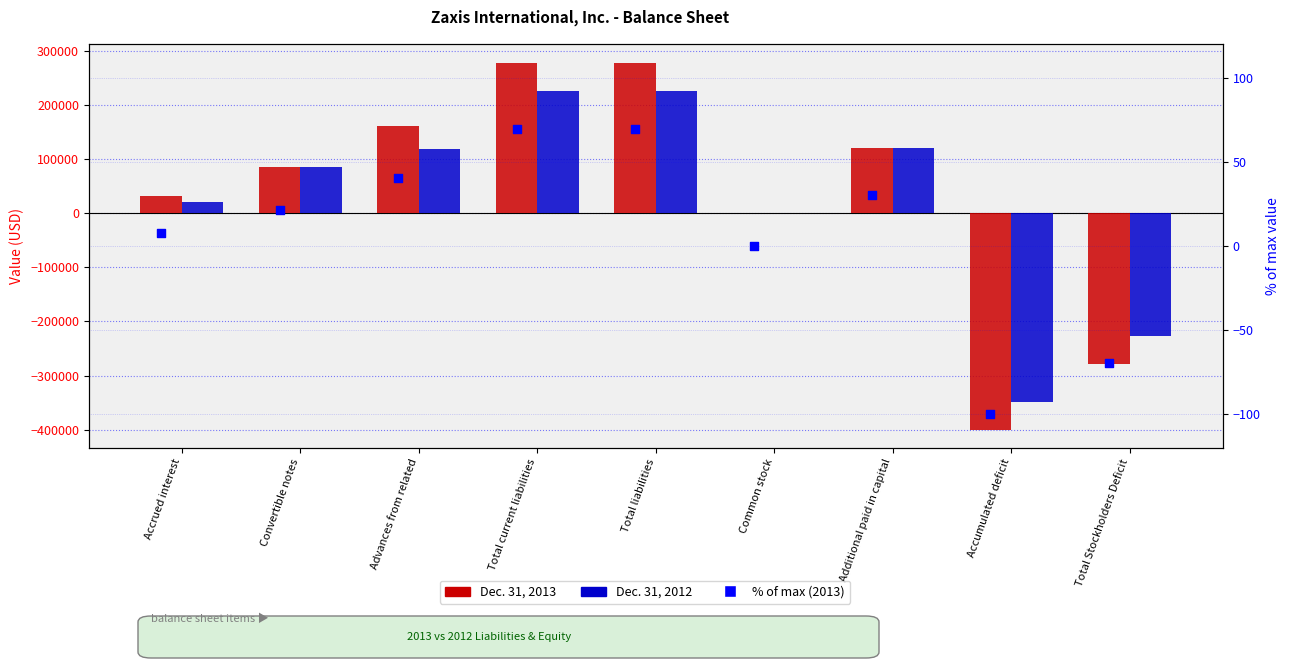

Which series has the widest spread of Y values?

Dec. 31, 2013